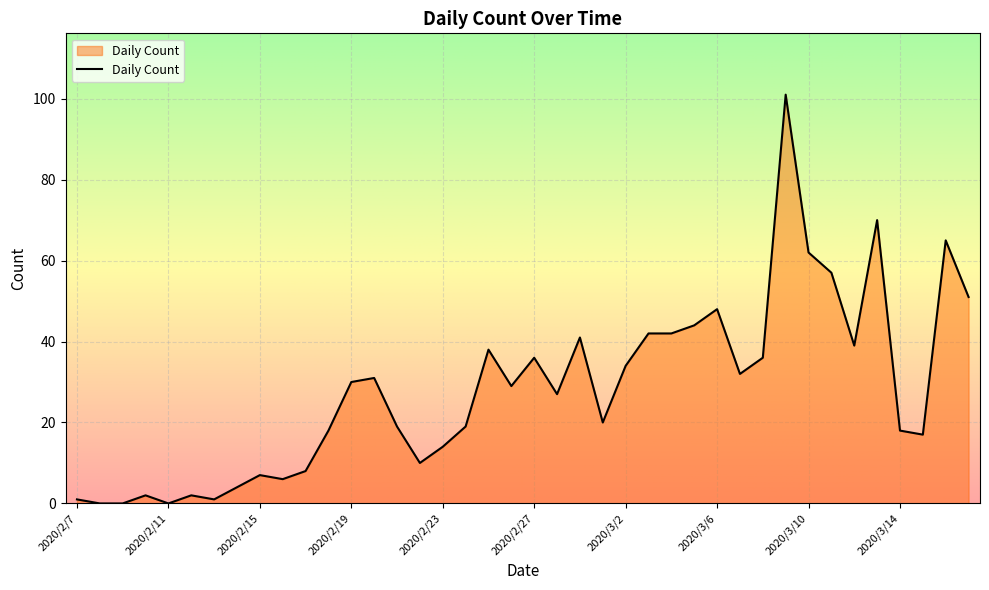

What is the difference between the maximum and minimum values?

101